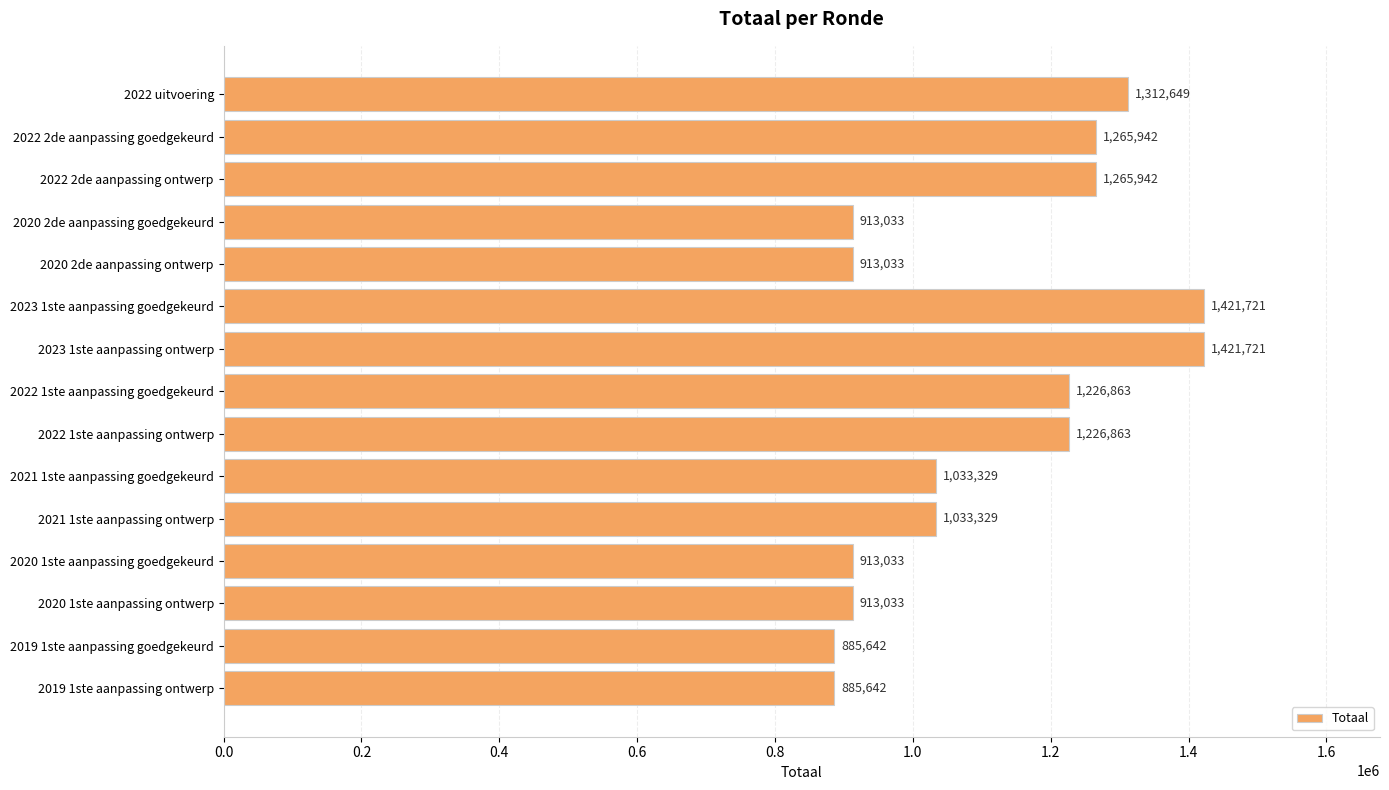

What is the difference between the maximum and second lowest values?

536079